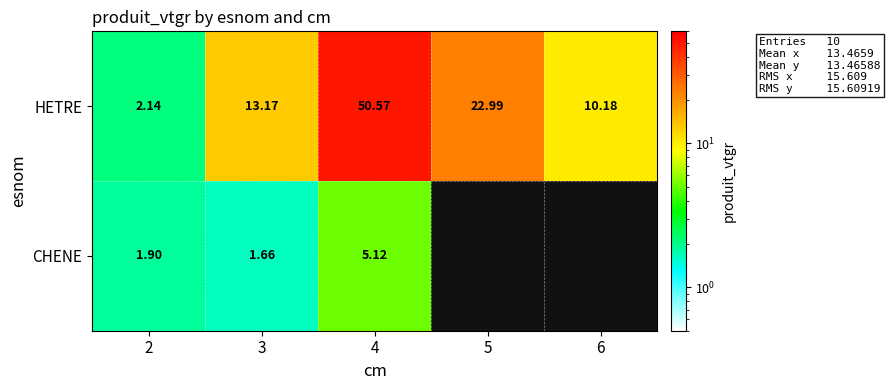

Is it true that HETRE equals 15.7 at 6?

False